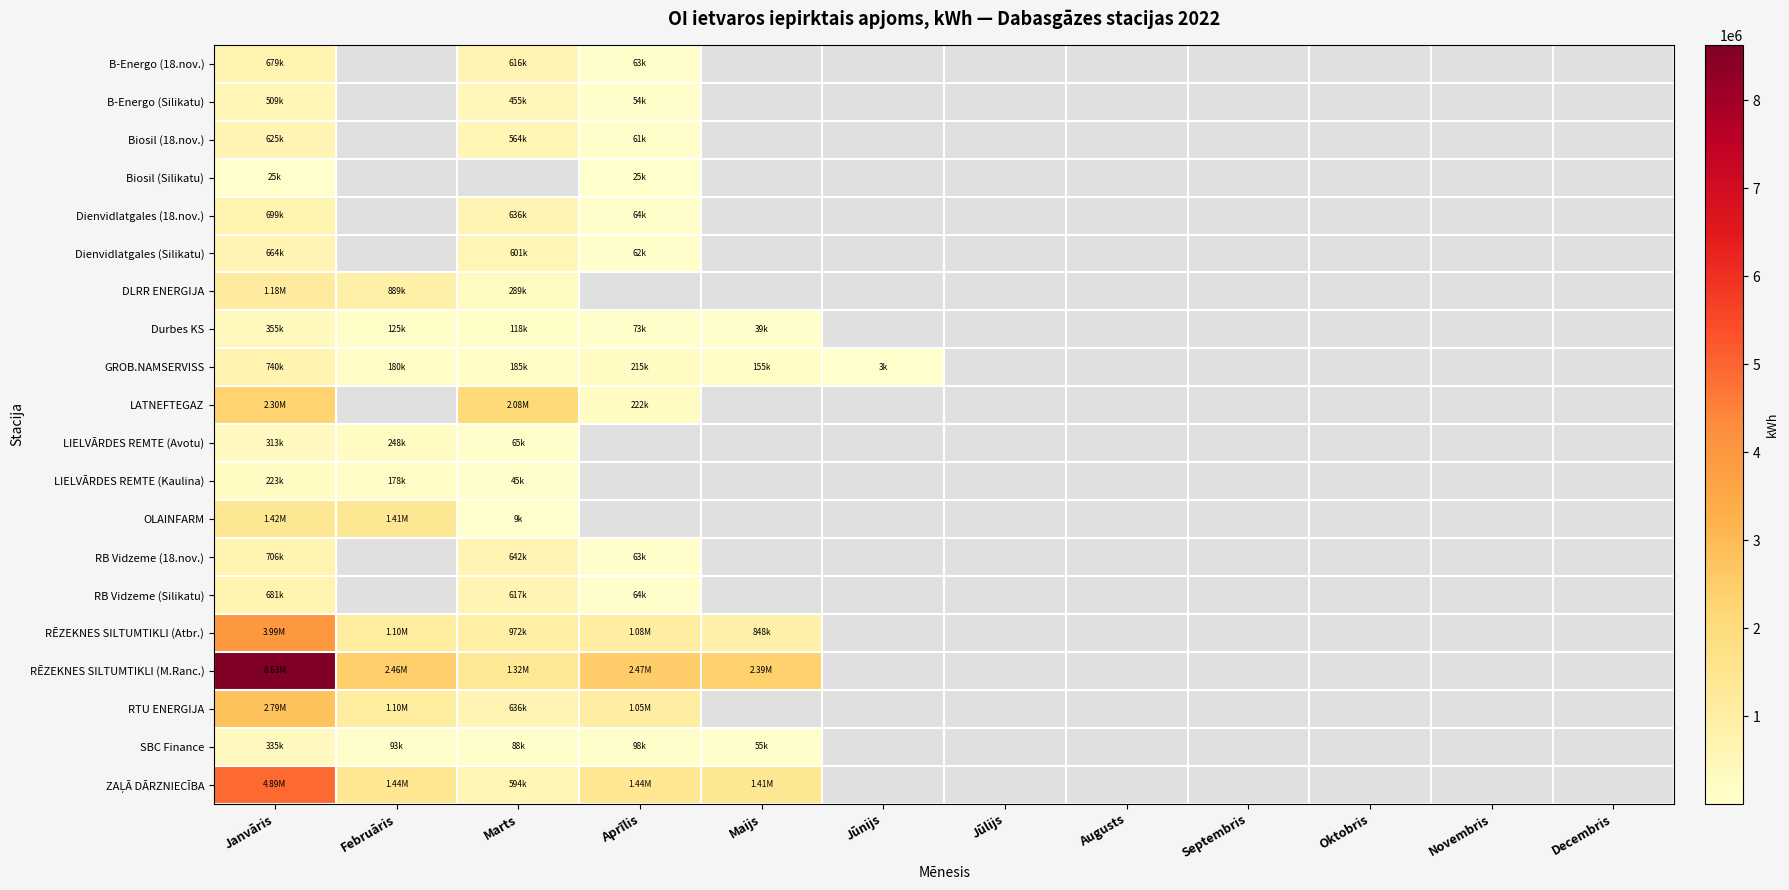

At how many categories does at least one series exceed 2860595?

1